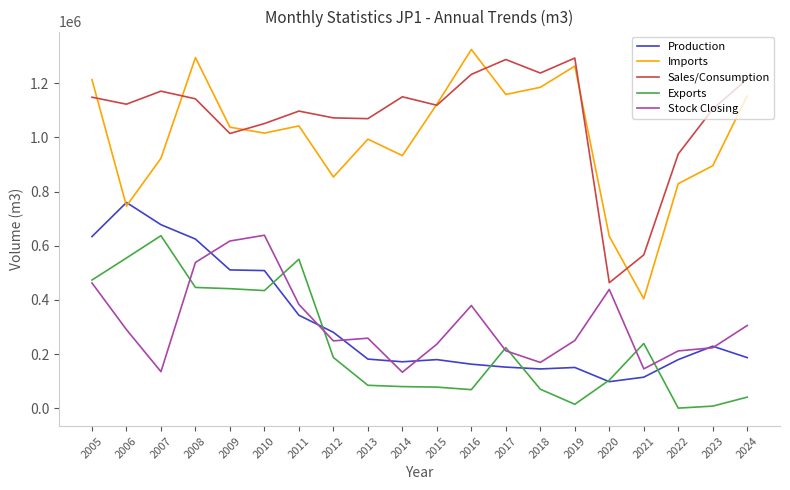

Which series changed the most between 2019 and 2023?

Imports